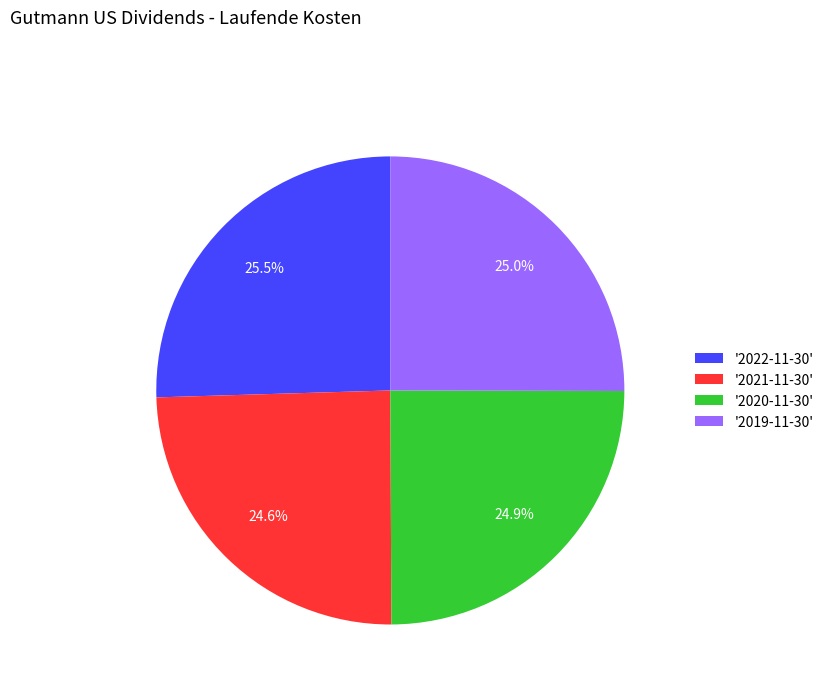

To the nearest percent, what is the average slice percentage?

25%